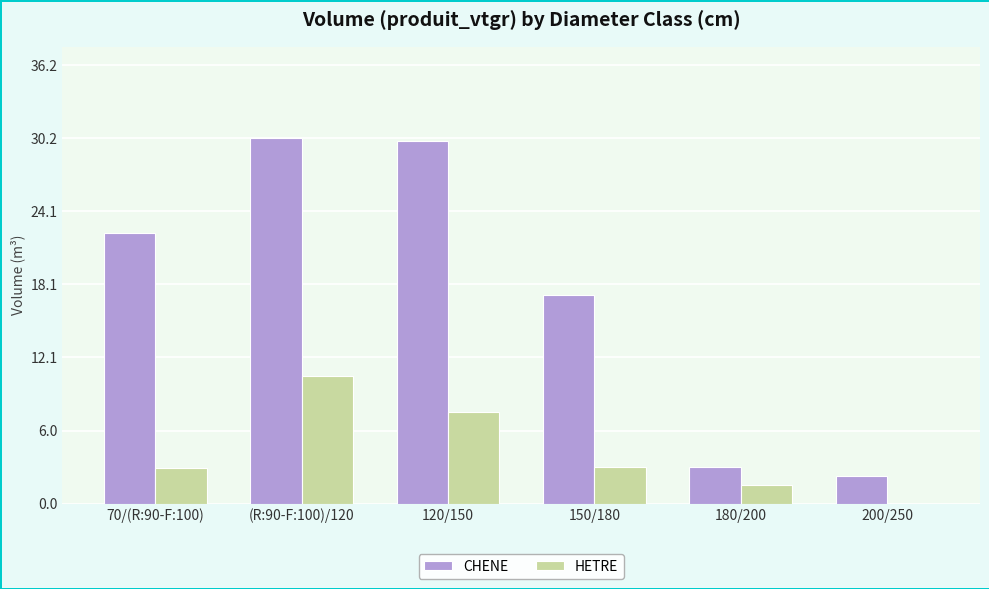

True or false: CHENE has a value of 17.2 at 150/180.

True